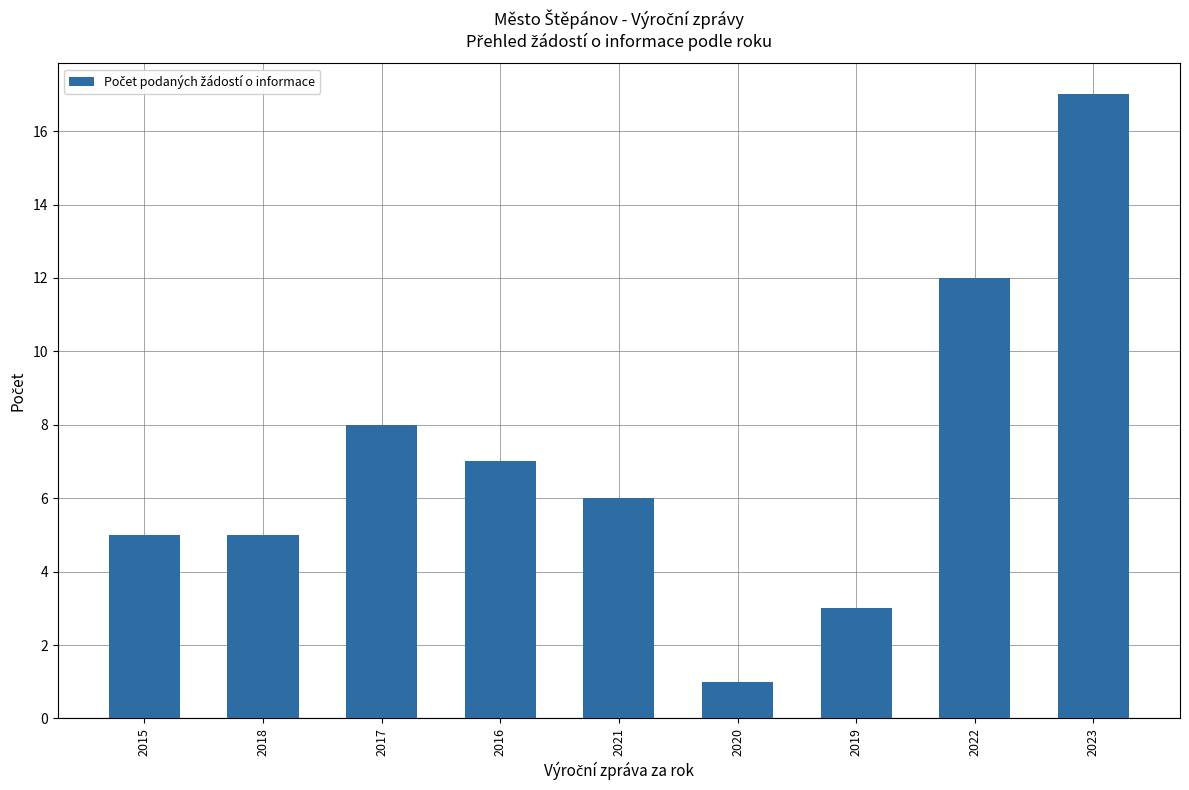

Which label corresponds to the largest value in the chart?

2023